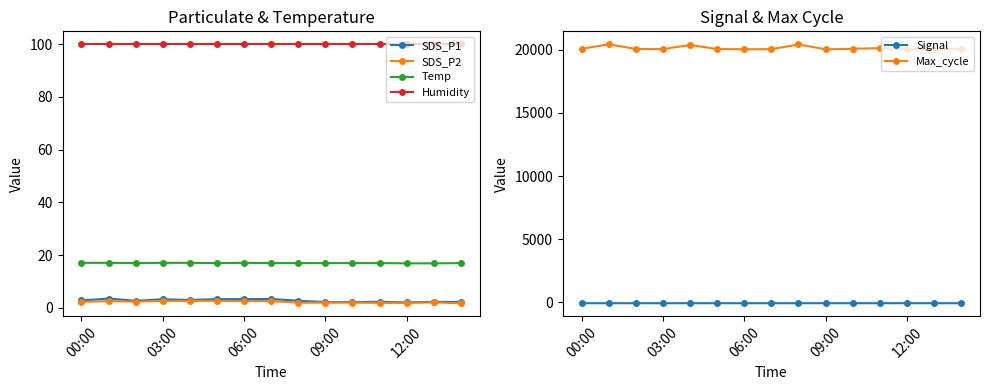

True or false: SDS_P2 and Temp cross at least once.

False